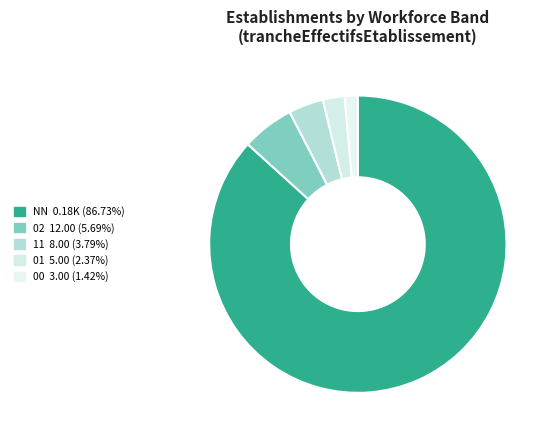

True or false: 02 accounts for 6% of the total.

True